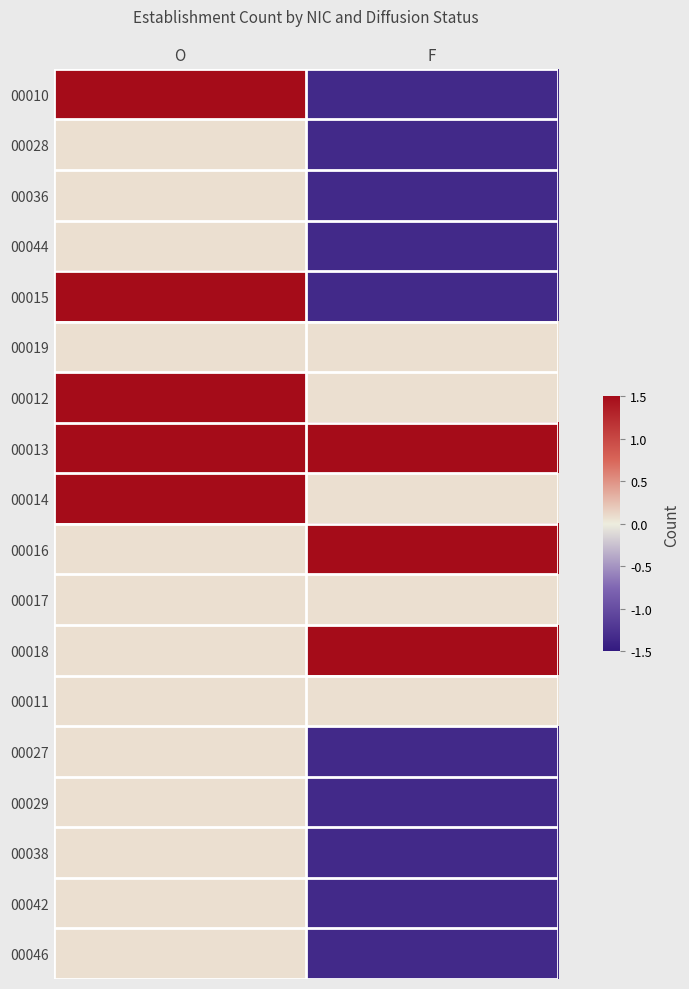

Which has a higher value, F or O?

O